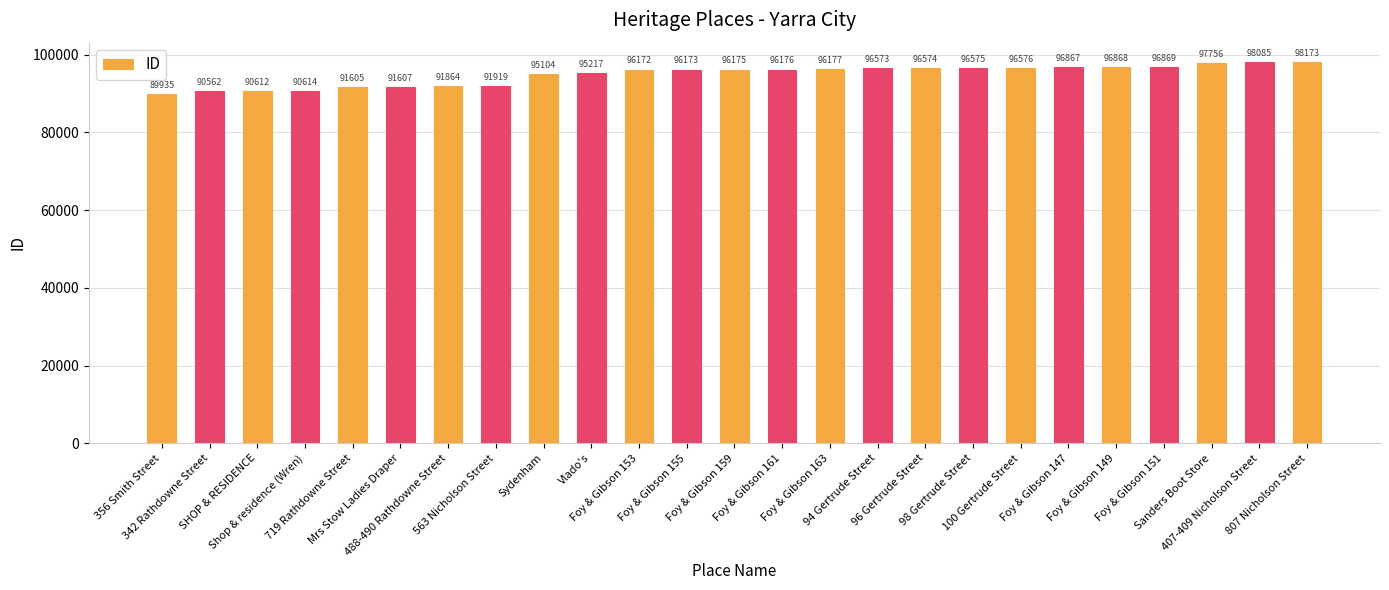

Between 96 Gertrude Street and 100 Gertrude Street, which is larger?

100 Gertrude Street